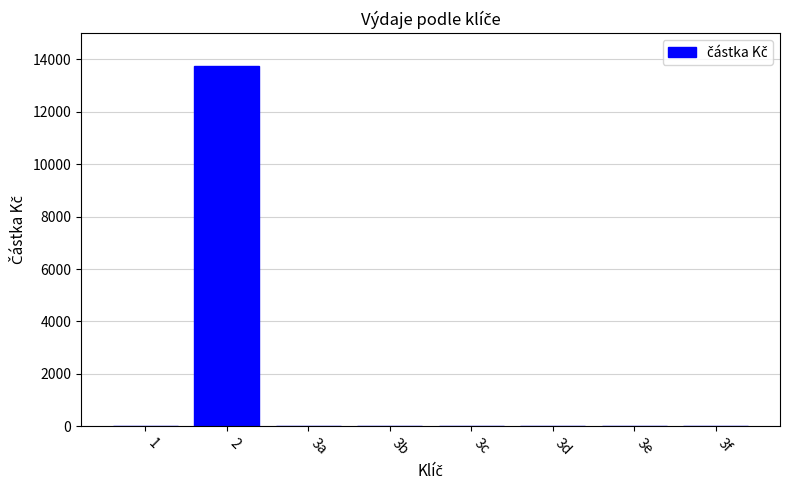

The chart shows a value of 0 at 3c. True or false?

True